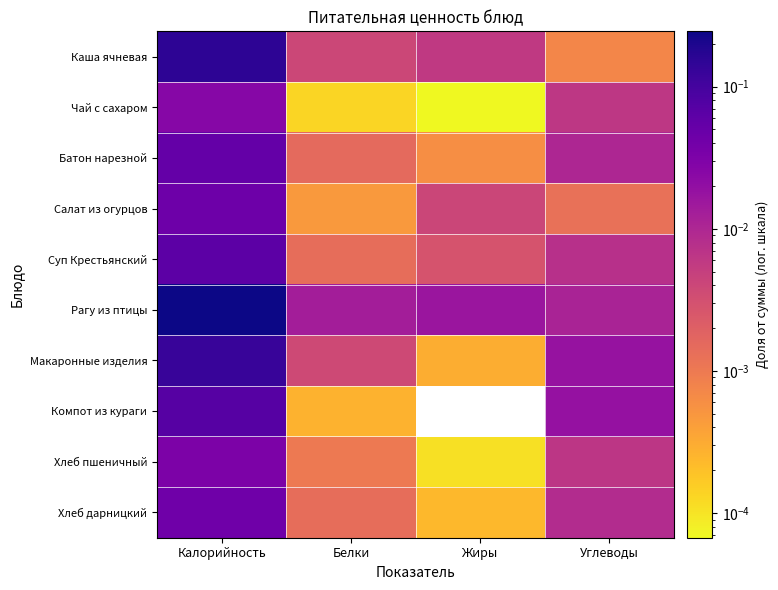

Reading left to right, extract all data points from this chart.

Каша ячневая: Калорийность=0.2	Белки=0.0	Жиры=0.0	Углеводы=0.0
Чай с сахаром: Калорийность=0.0	Белки=0.0	Жиры=0.0	Углеводы=0.0
Батон нарезной: Калорийность=0.1	Белки=0.0	Жиры=0.0	Углеводы=0.0
Салат из огурцов: Калорийность=0.0	Белки=0.0	Жиры=0.0	Углеводы=0.0
Суп Крестьянский: Калорийность=0.1	Белки=0.0	Жиры=0.0	Углеводы=0.0
Рагу из птицы: Калорийность=0.2	Белки=0.0	Жиры=0.0	Углеводы=0.0
Макаронные изделия: Калорийность=0.1	Белки=0.0	Жиры=0.0	Углеводы=0.0
Компот из кураги: Калорийность=0.1	Белки=0.0	Жиры=0.0	Углеводы=0.0
Хлеб пшеничный: Калорийность=0.0	Белки=0.0	Жиры=0.0	Углеводы=0.0
Хлеб дарницкий: Калорийность=0.0	Белки=0.0	Жиры=0.0	Углеводы=0.0